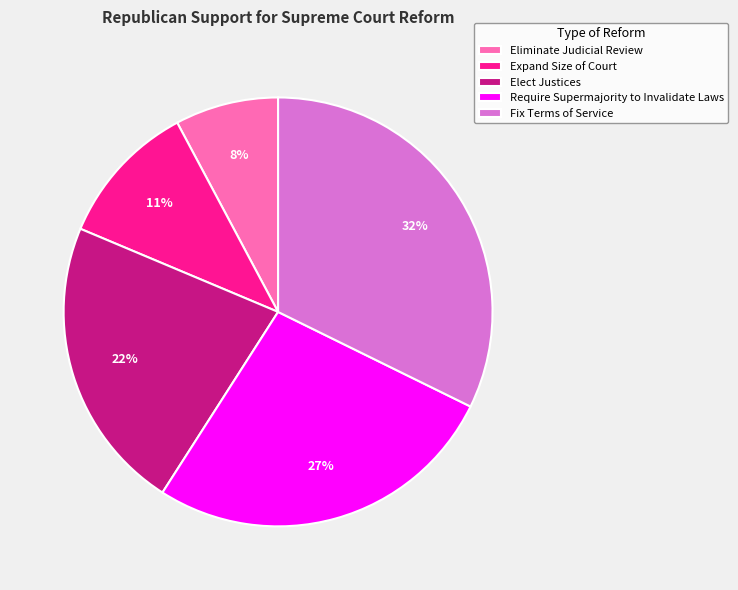

Do Fix Terms of Service and Require Supermajority to Invalidate Laws together represent more than half of the pie?

Yes